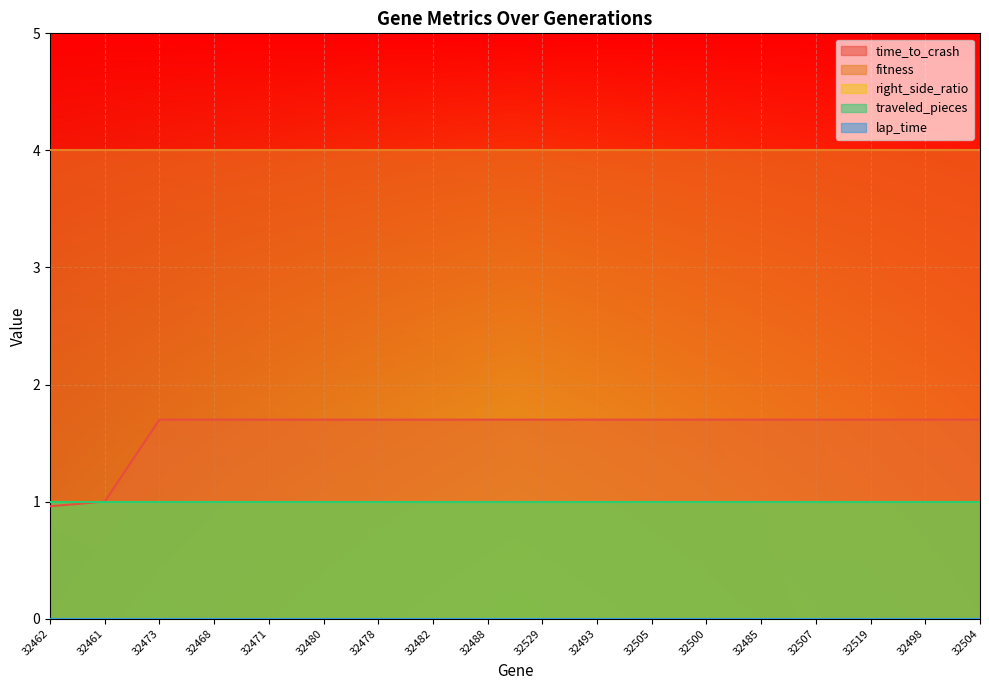

What are all the series names shown in the legend?

time_to_crash, fitness, right_side_ratio, traveled_pieces, lap_time